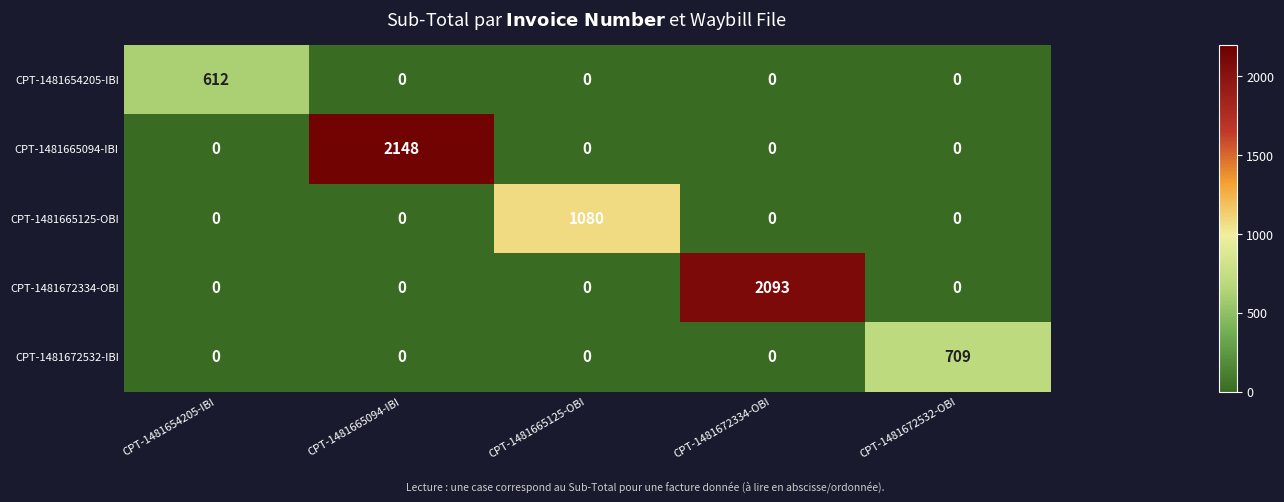

List the series in order of their peak value, lowest first.

CPT-1481654205-IBI, CPT-1481672532-IBI, CPT-1481665125-OBI, CPT-1481672334-OBI, CPT-1481665094-IBI